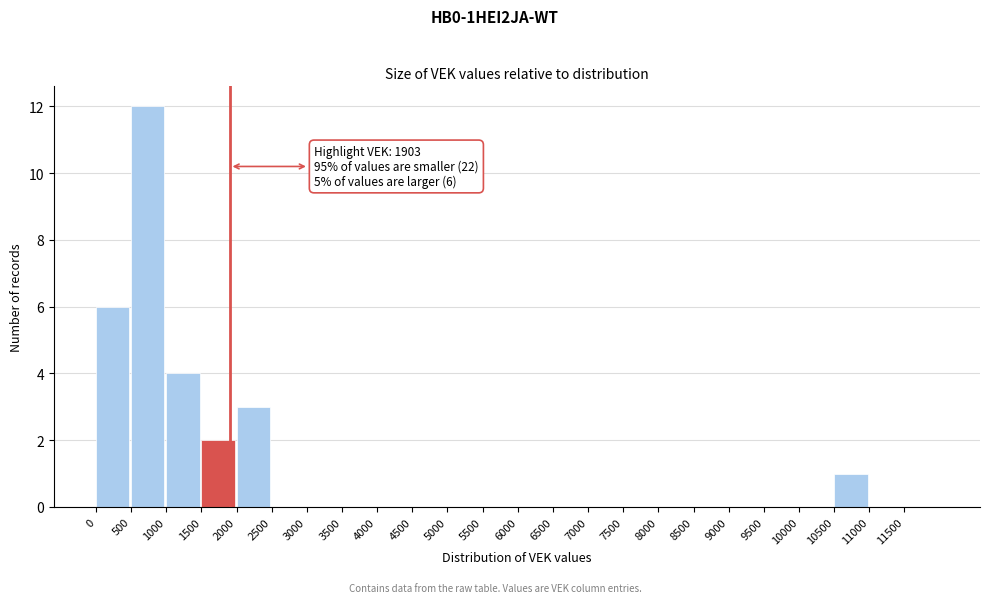

Over which range of the x-axis is the bar tallest?

500 to 1000